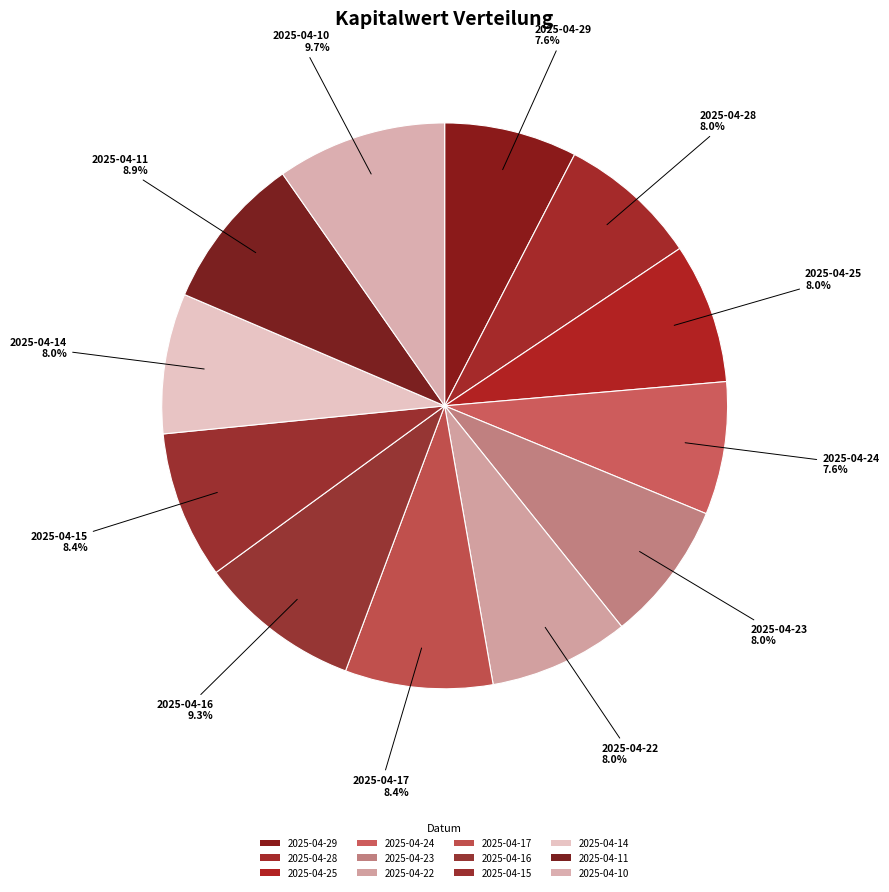

To the nearest percent, what percentage of the pie is 2025-04-14?

8%